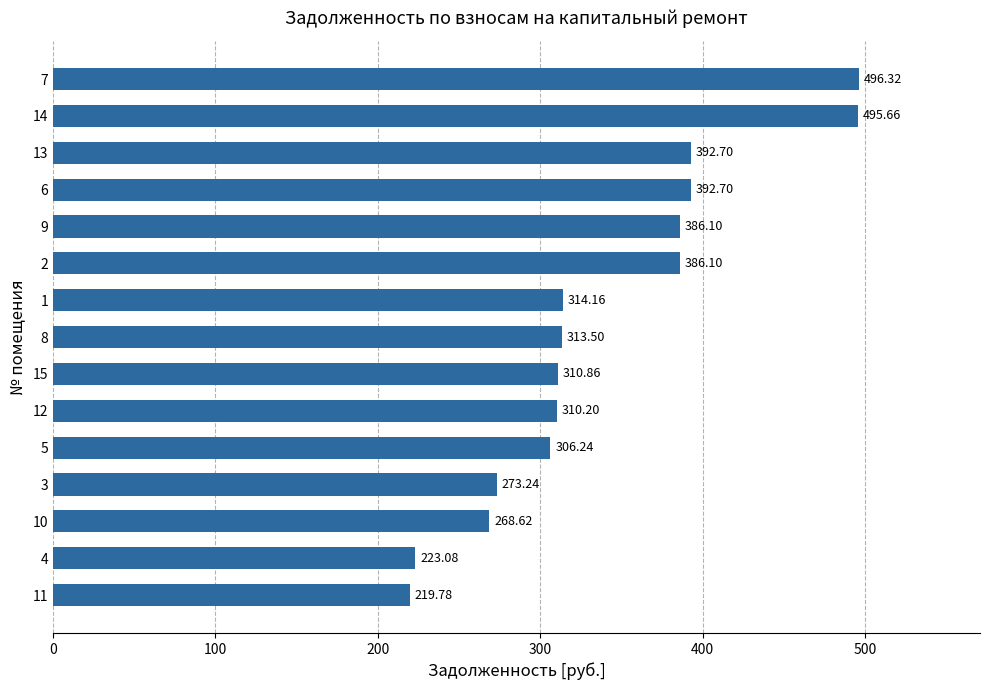

What is the sum of all values?

5089.3